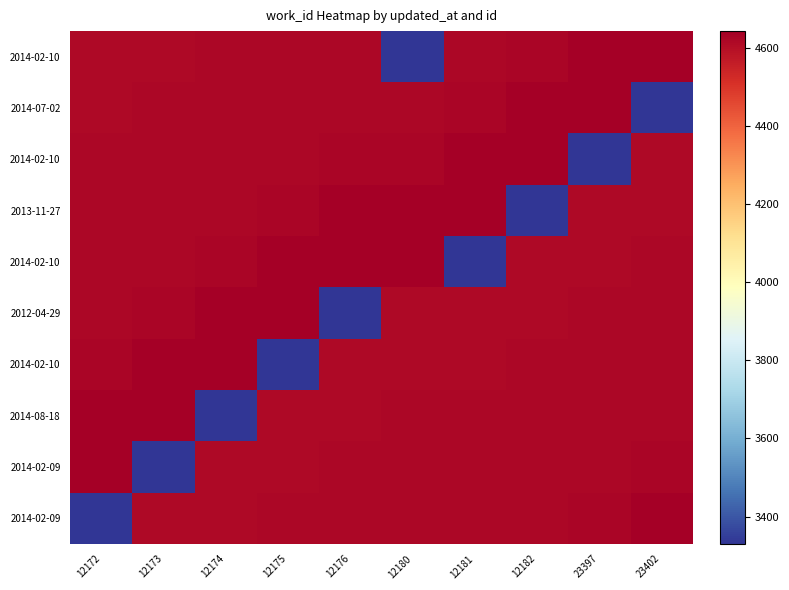

At which category is the sum across all series the highest?

12172